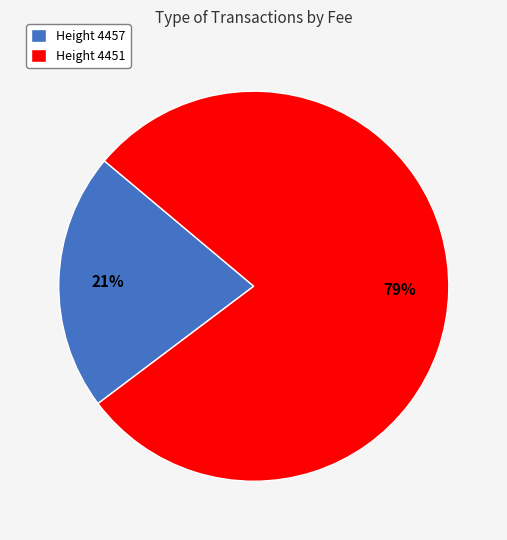

Between Height 4457 and Height 4451, which is larger?

Height 4451